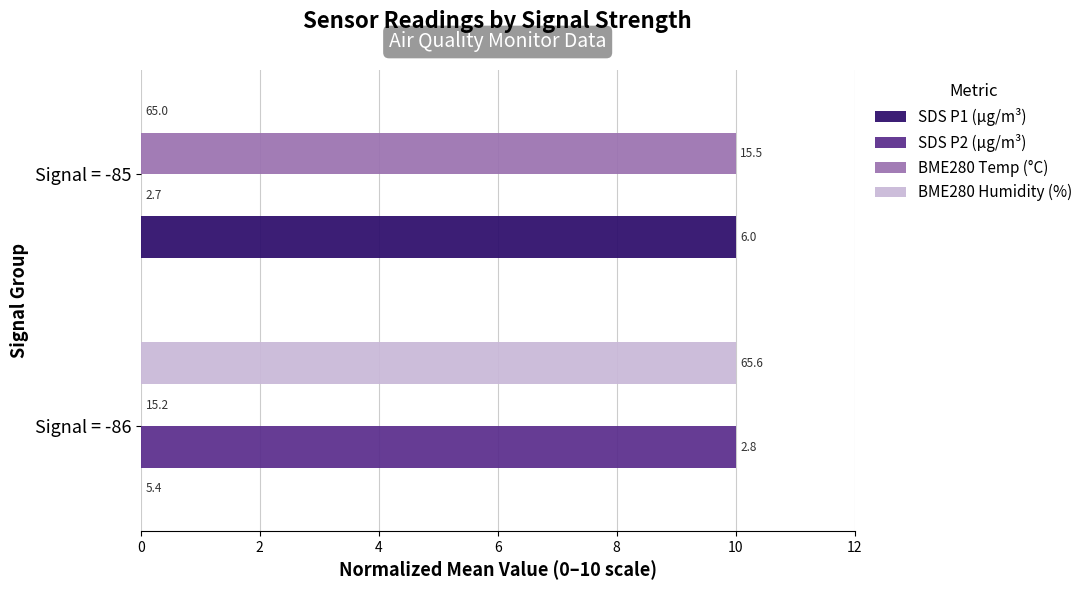

At how many categories does at least one series exceed 6?

2